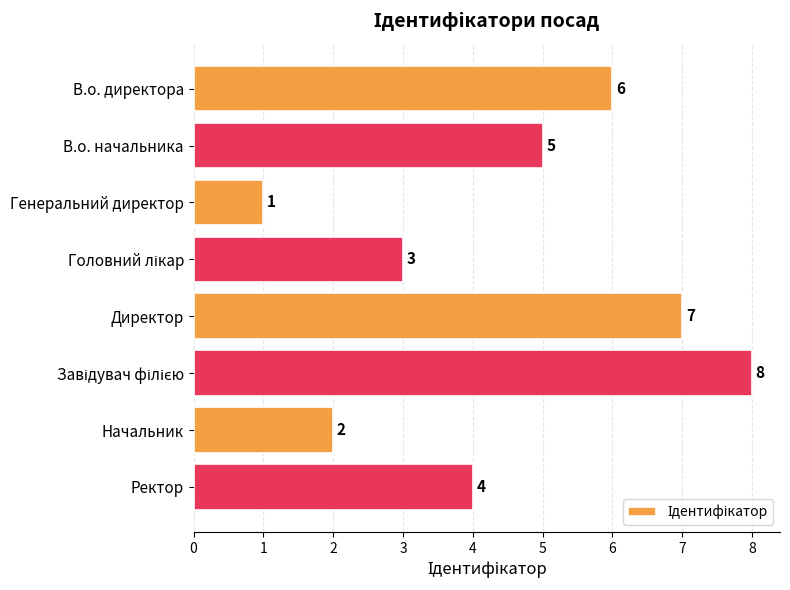

The chart shows a value of 3 at Директор. True or false?

False